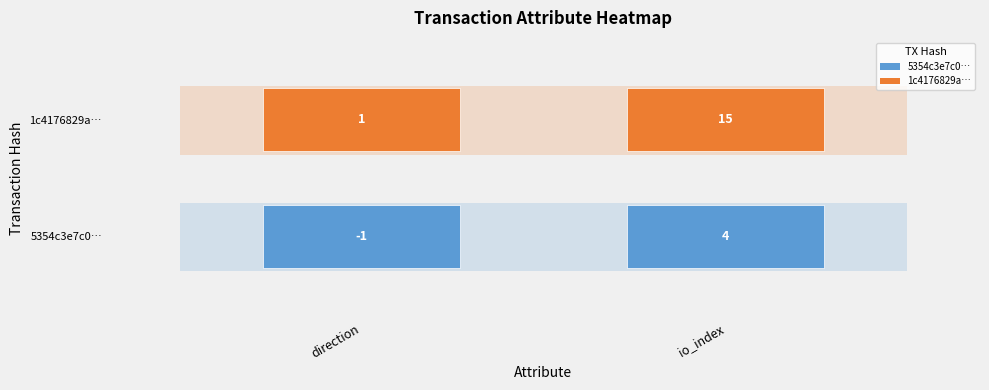

Reading left to right, transcribe all the data shown in this chart.

5354c3e7c0053e7f513ccea6a54ead30fbfeda1: 0=-1	1=4
1c4176829a43110407e54b99e7362d9828ae2cd: 0=1	1=15